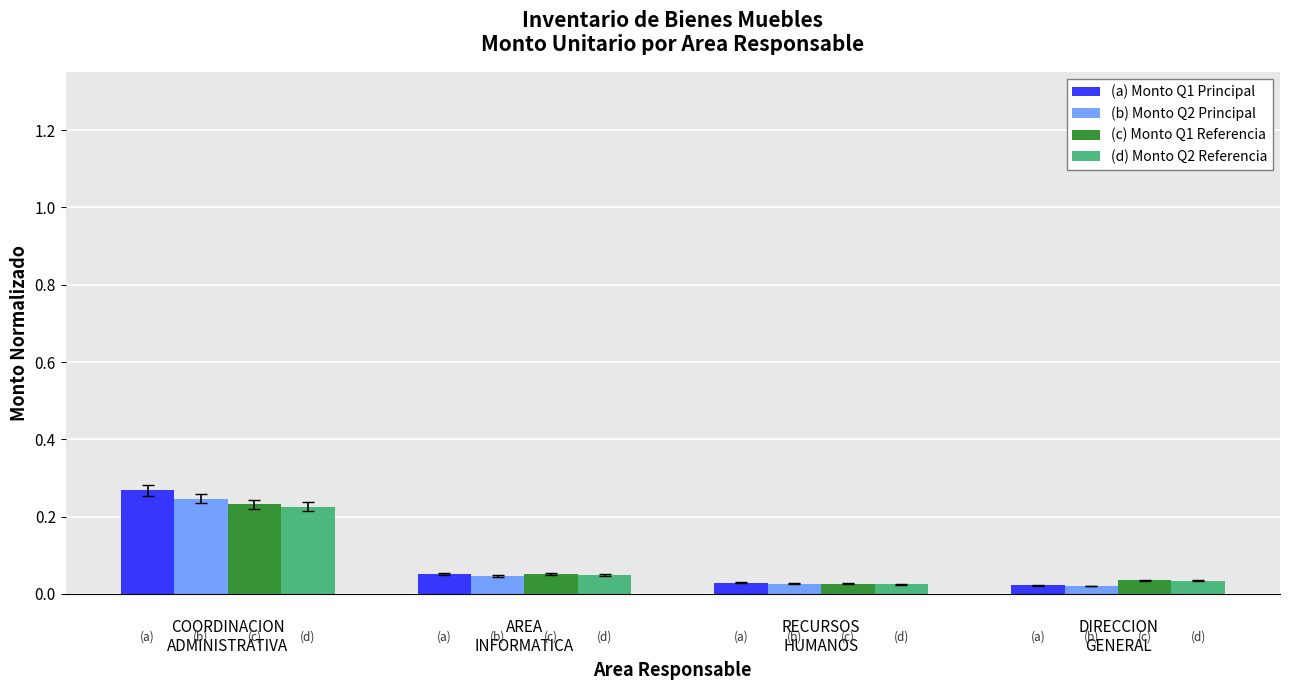

Which series has the largest range (max minus min)?

(a) Monto Q1 Principal